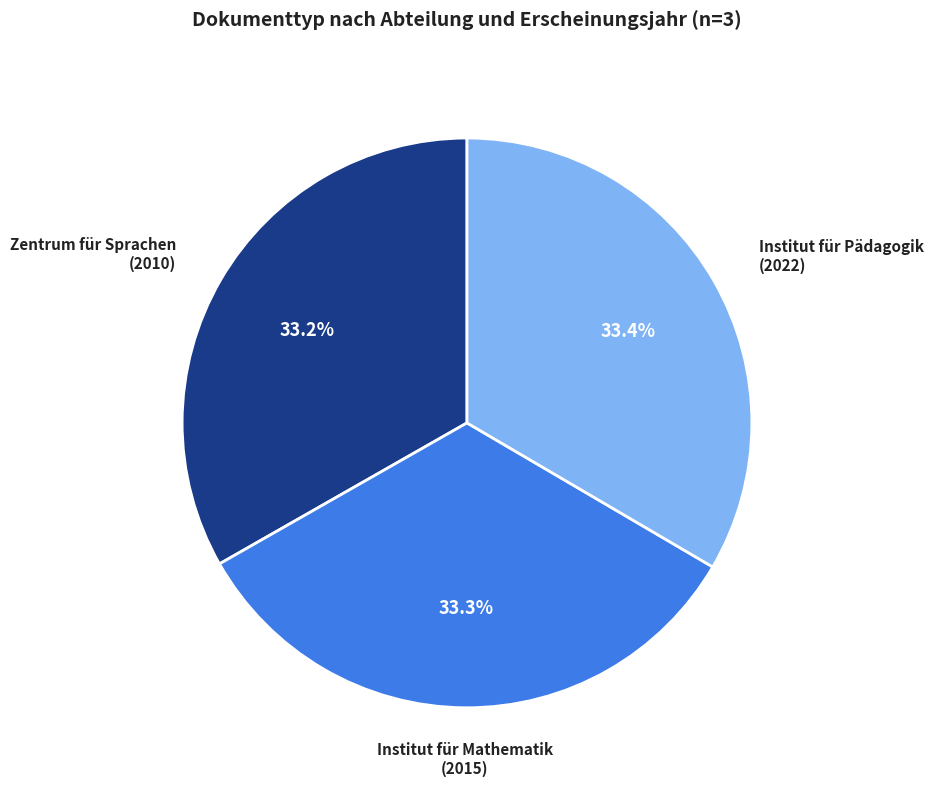

Is there any slice that represents more than half of the pie?

No